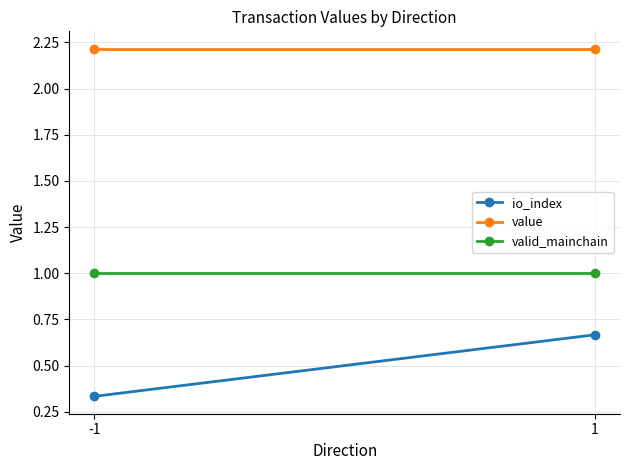

What are all the series names shown in the legend?

io_index, value, valid_mainchain